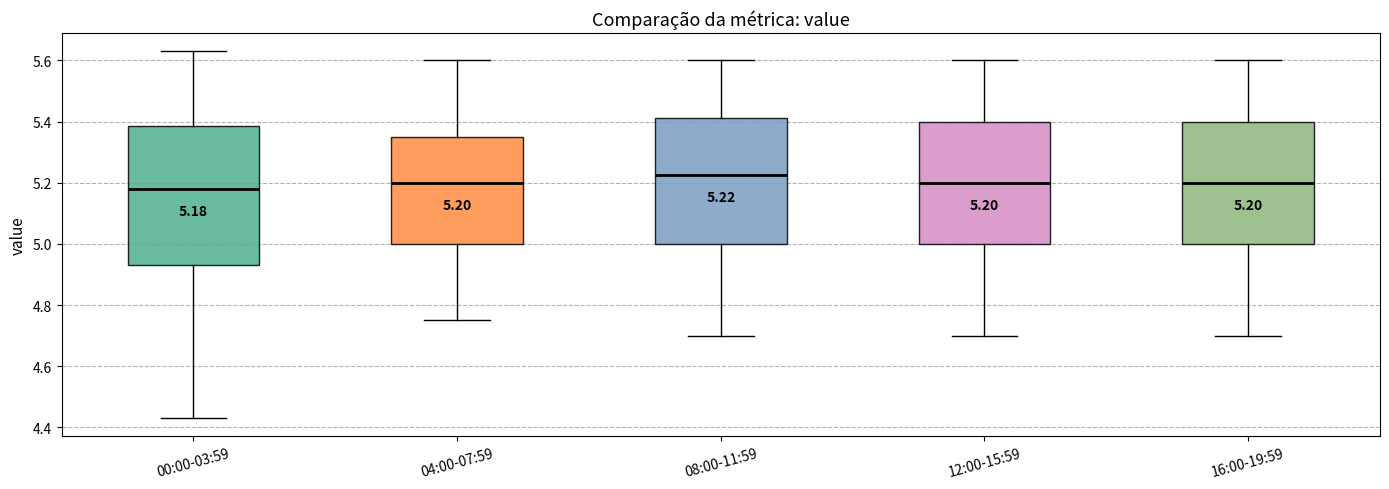

Comparing the boxes themselves (not the whiskers), which one is the tallest?

00:00-03:59